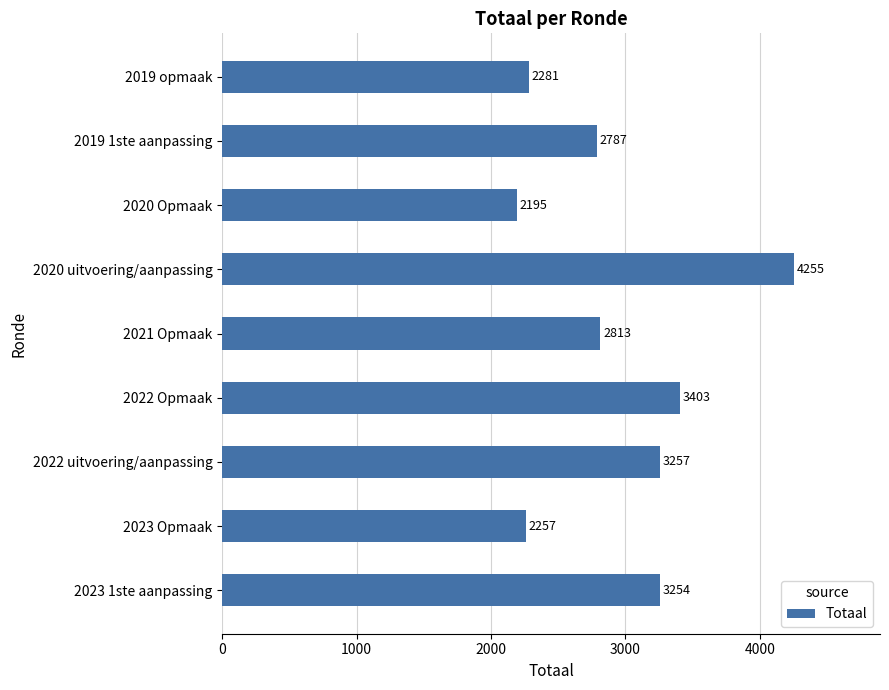

What value does the data have at 2019 opmaak?

2281